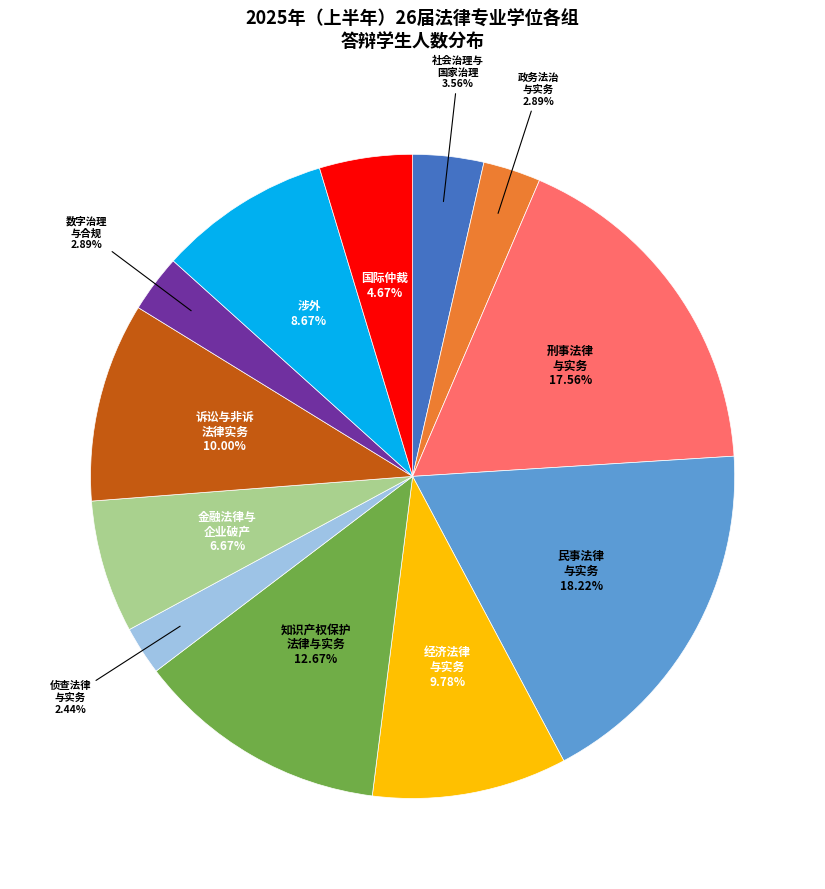

To the nearest percent, what is the average slice percentage?

8%